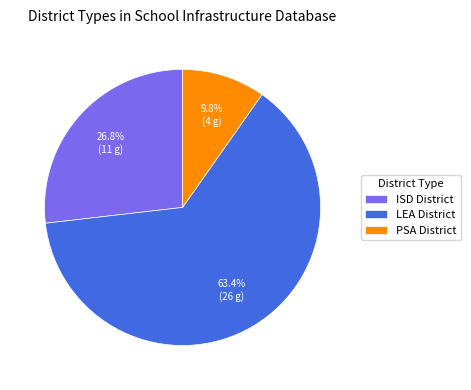

How many segments does this pie chart have?

3